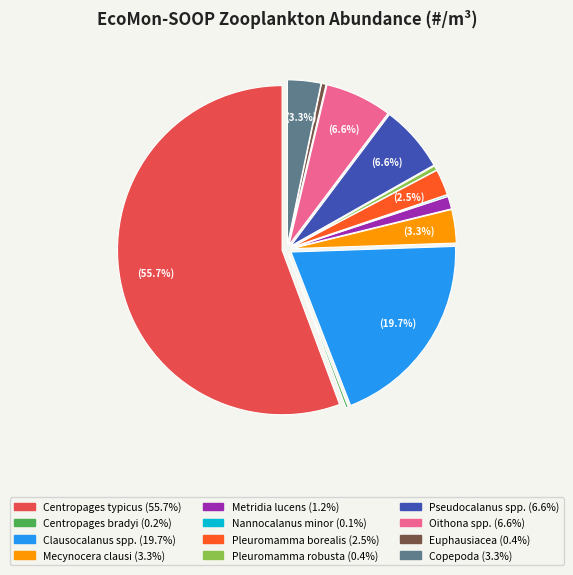

The Pleuromamma robusta slice represents 8% of the pie. True or false?

False